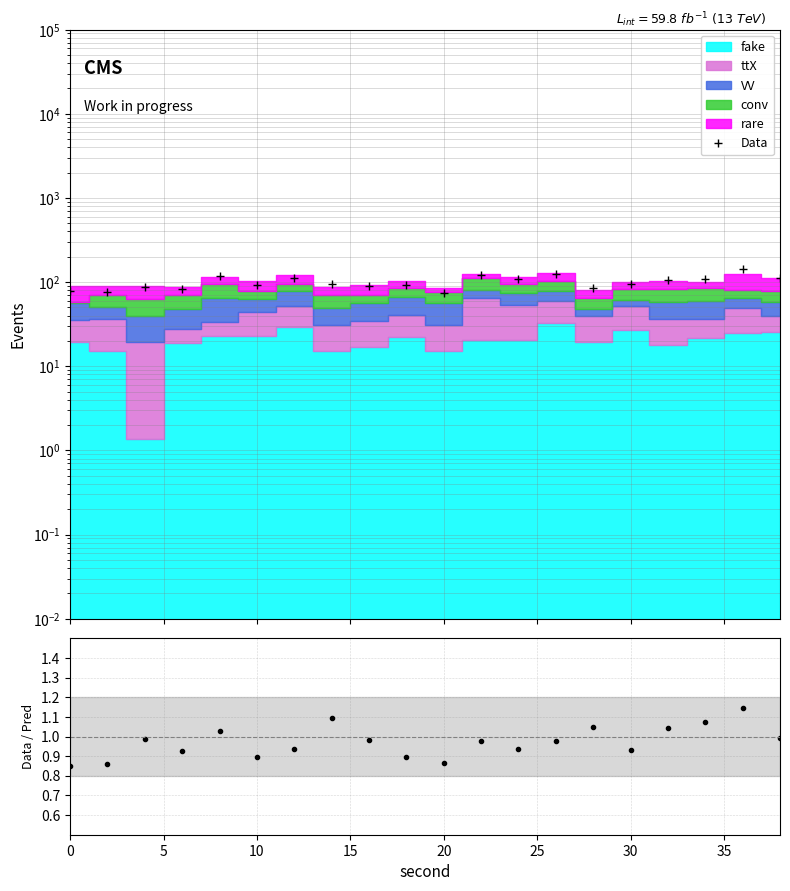

True or false: Data / Pred and Data intersect in this chart.

False